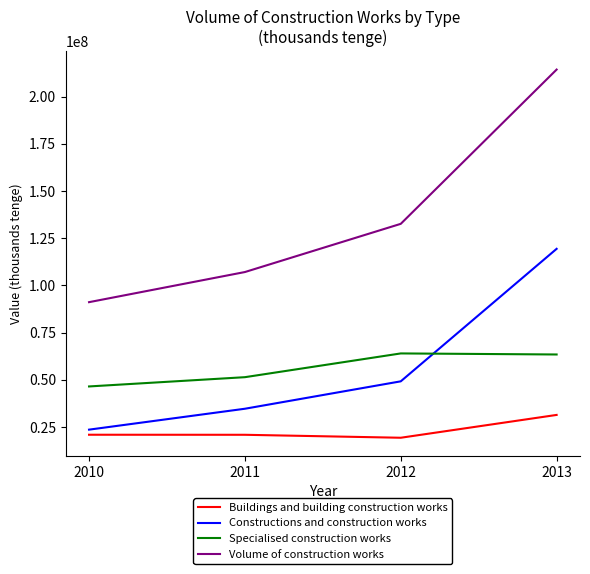

Which series has the largest total across all categories?

Volume of construction works